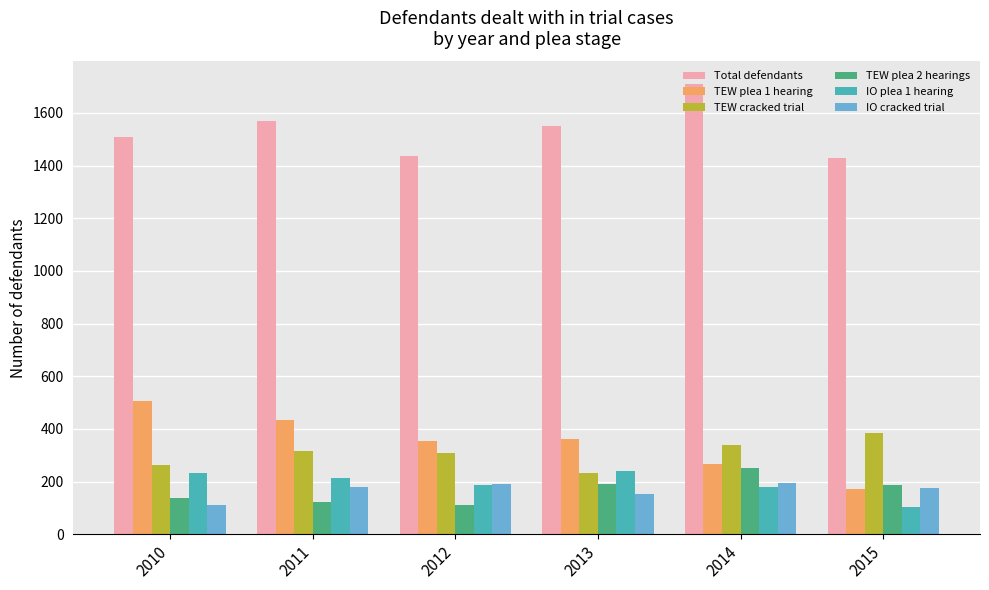

True or false: IO plea 1 hearing has a value of 102 at 2015.

True